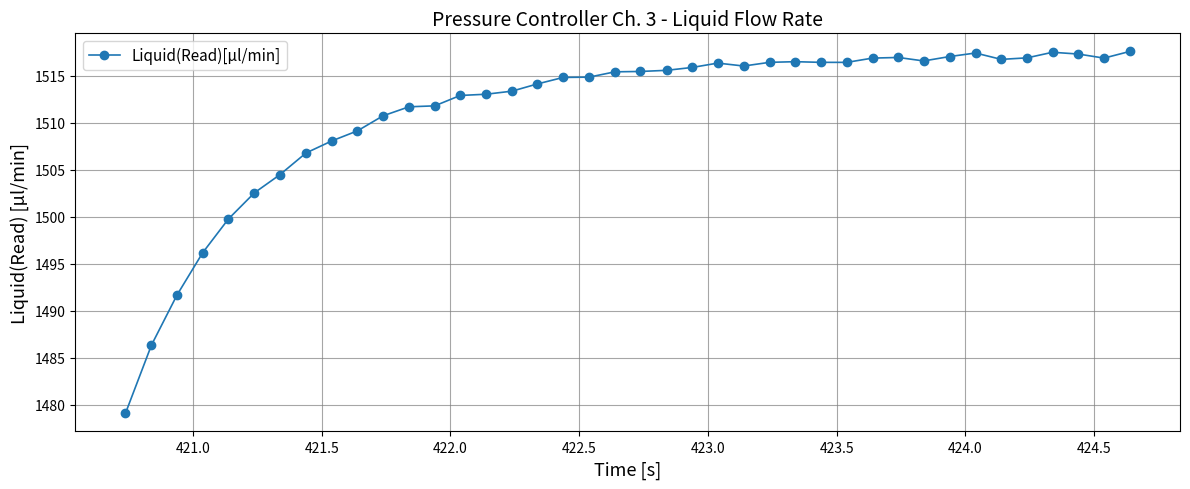

What is the average value?

1511.2